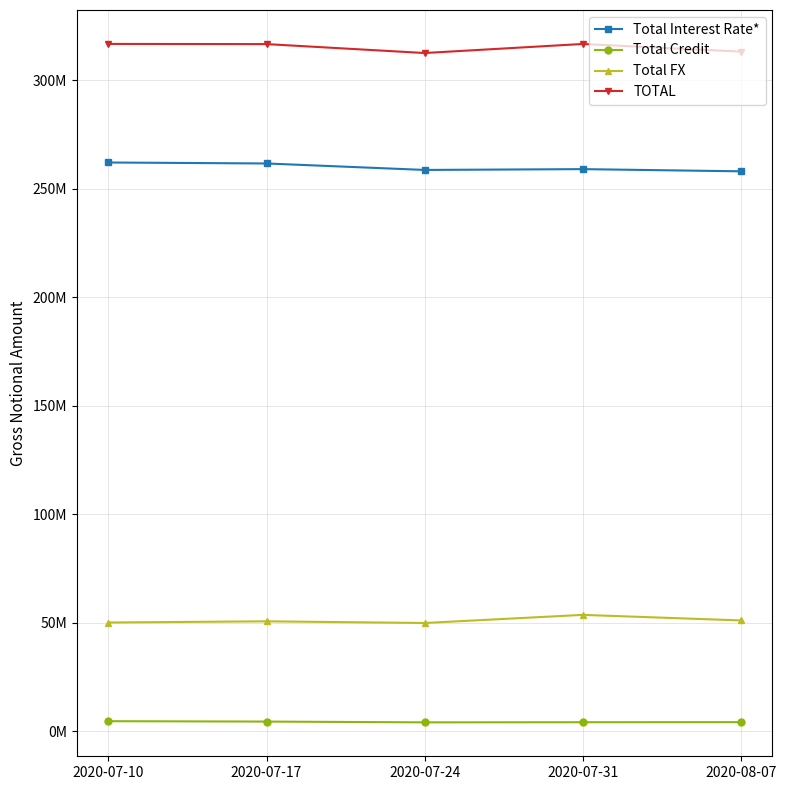

What are all the series names shown in the legend?

Total Interest Rate*, Total Credit, Total FX, TOTAL